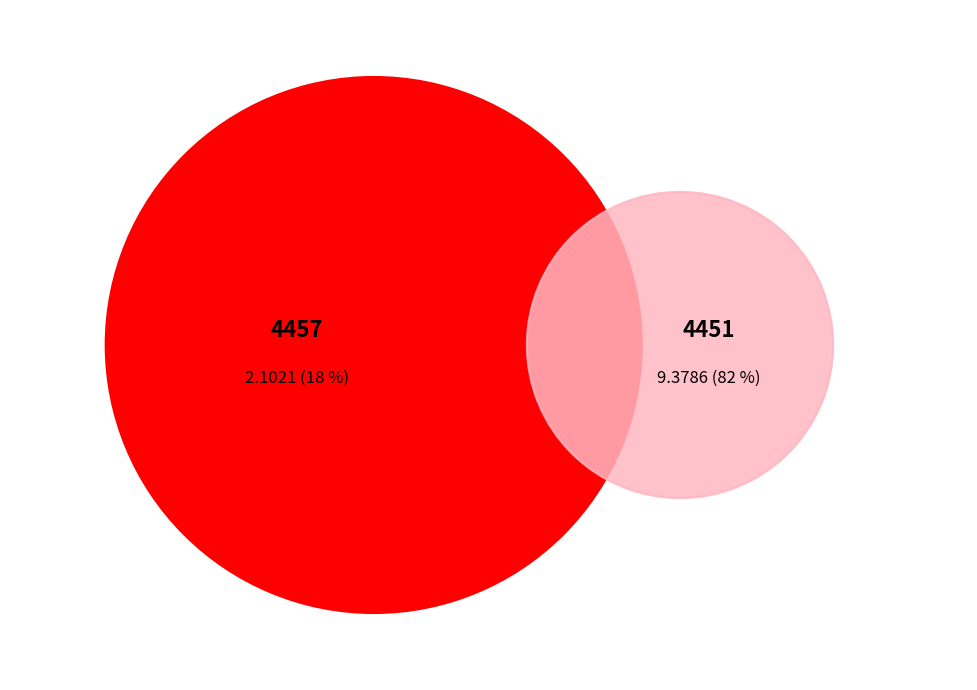

How many segments does this pie chart have?

2